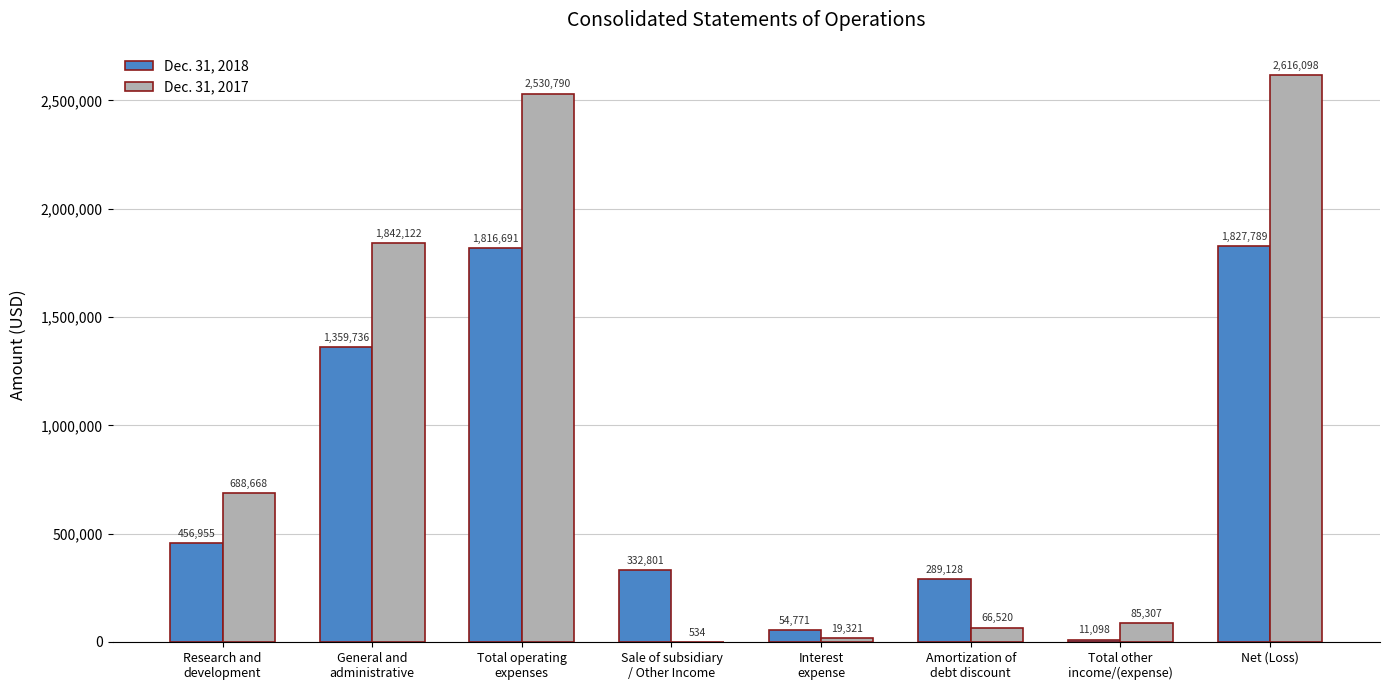

True or false: Dec. 31, 2018 has a value of 91118 at Amortization of
debt discount.

False